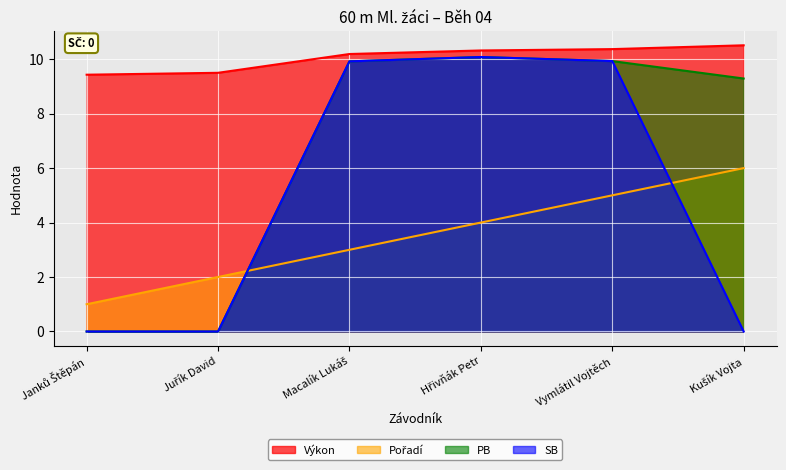

How many values in the SB series are below 9?

3